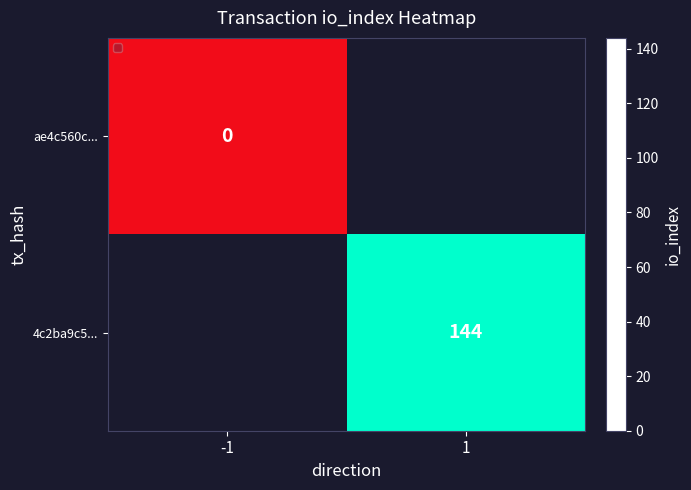

Count the number of categories in the chart.

2